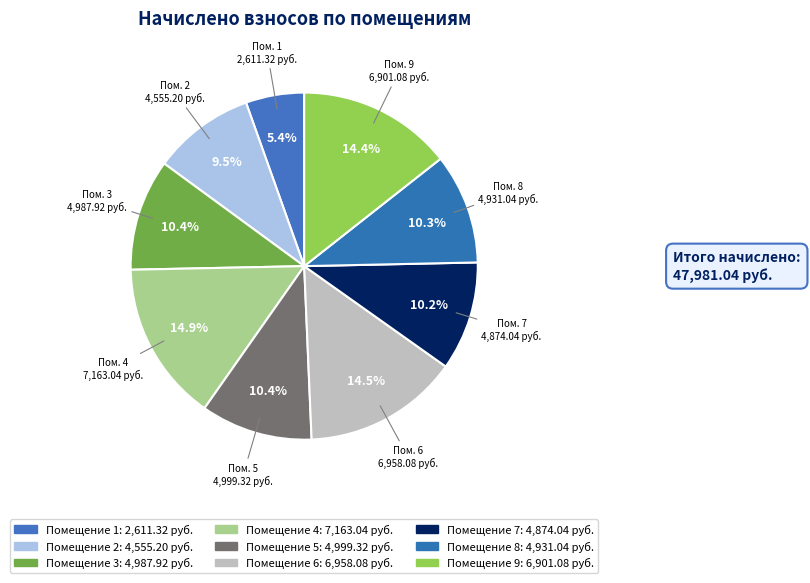

Rank the categories by value from lowest to highest.

1 (15658.25), 2 (379.6), 7 (406.17), 8 (410.92), 3 (415.66), 5 (416.61), 9 (575.09), 6 (579.84), 4 (596.92)